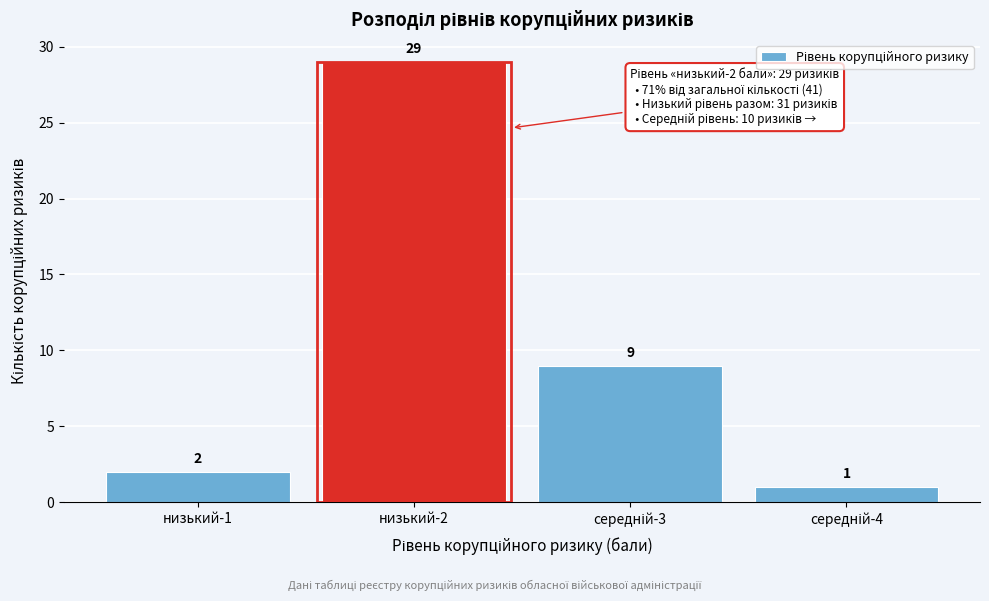

Reading left to right, extract all data points from this chart.

2	29	9	1